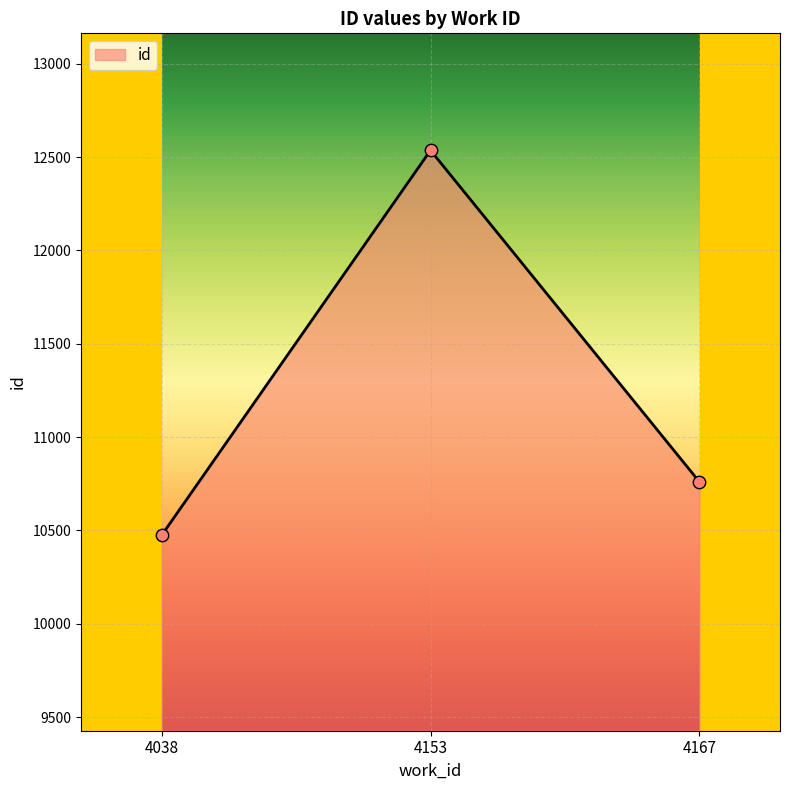

Between 4153 and 4167, which is larger?

4153